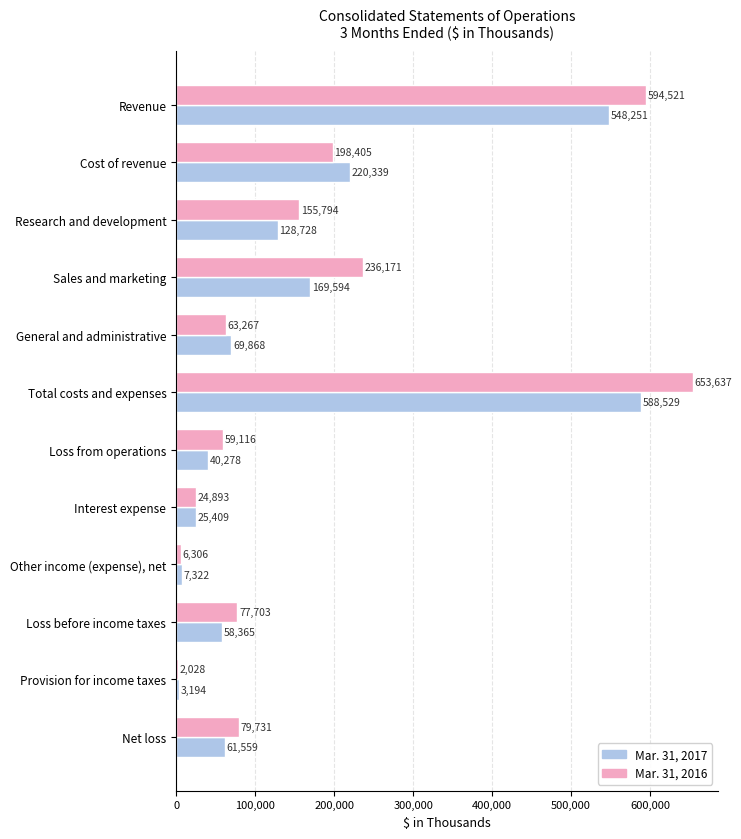

Which series has the largest total across all categories?

Mar. 31, 2016